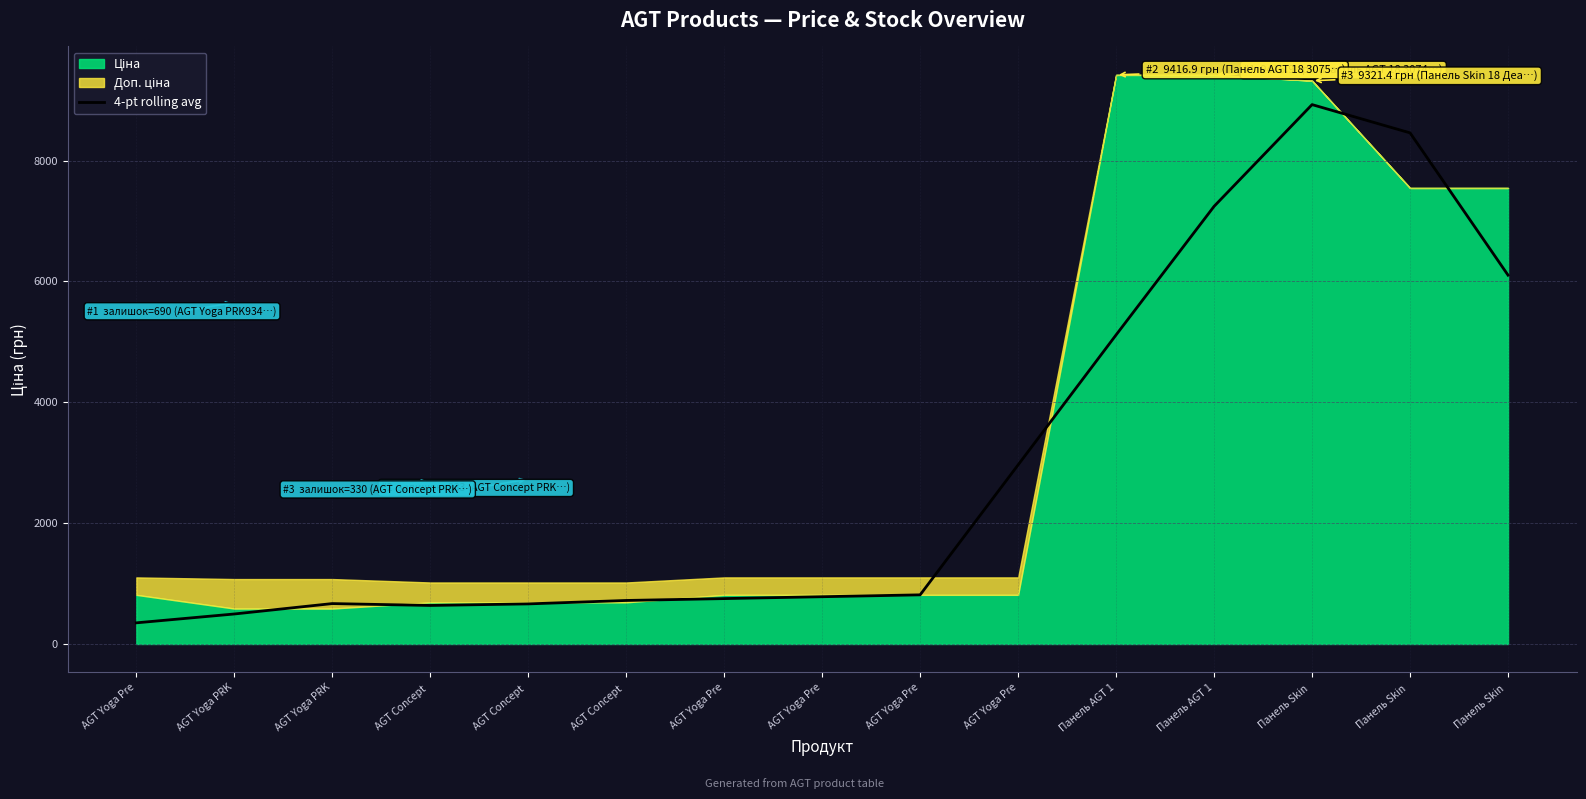

Reading right to left, what are all the values shown in this chart?

6103.3	8457.5	8925.3	7242.0	5115.0	2964.0	813.0	782.0	751.1	720.1	663.3	637.5	668.5	496.2	349.8